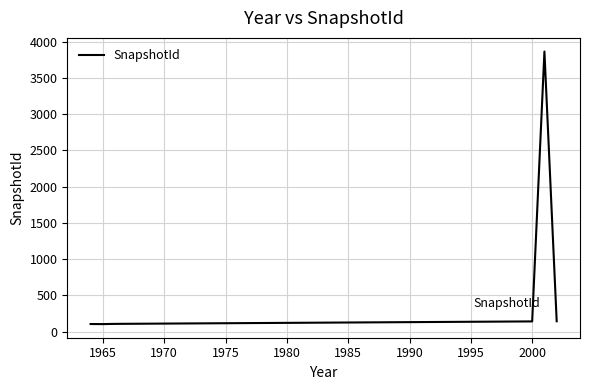

How many categories are shown in the chart?

39